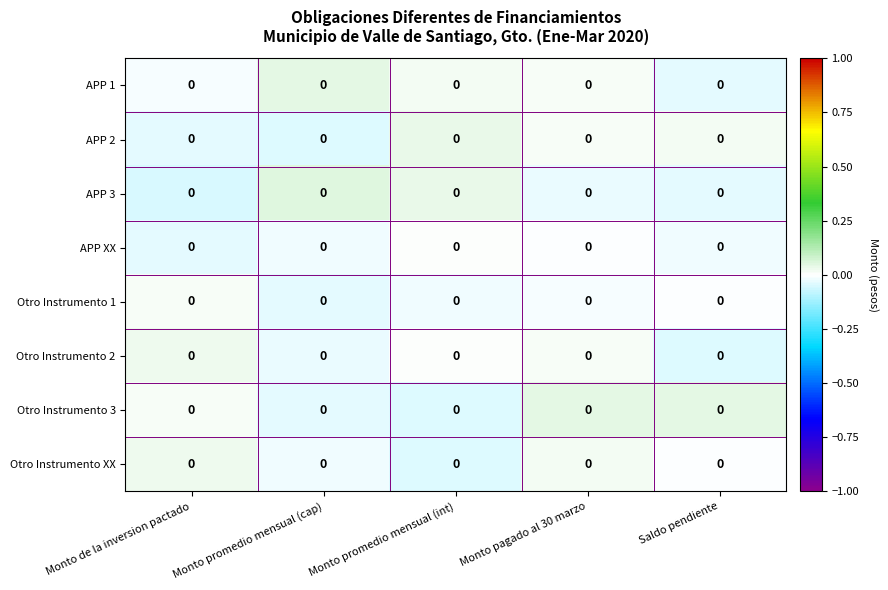

How many data points does each series have?

5